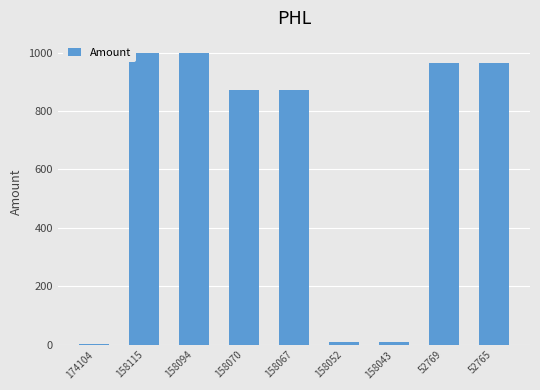

Approximately how many times larger is the value at 158067 compared to 52765?

0.9